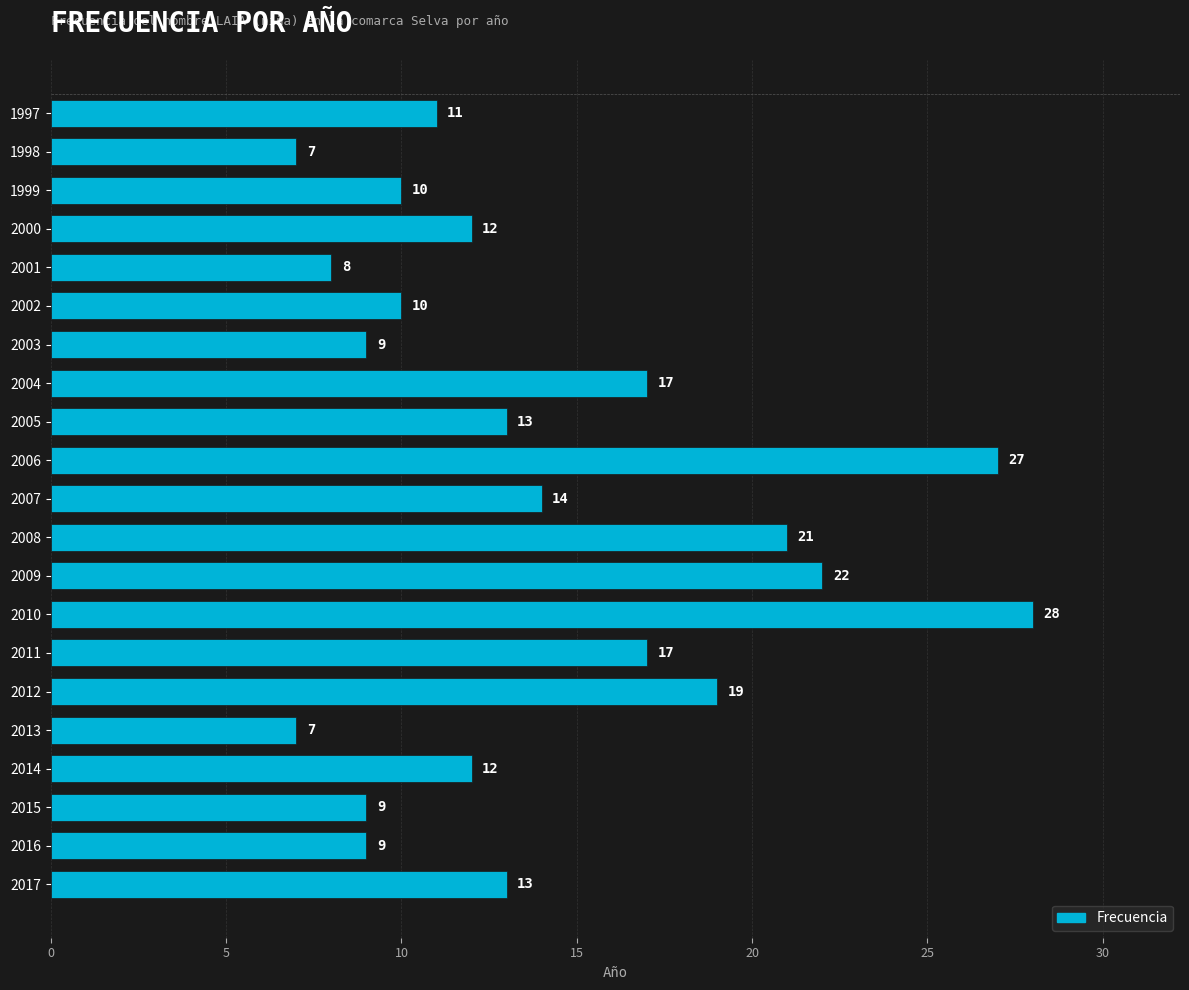

True or false: the data shows 10 at 2012.

False